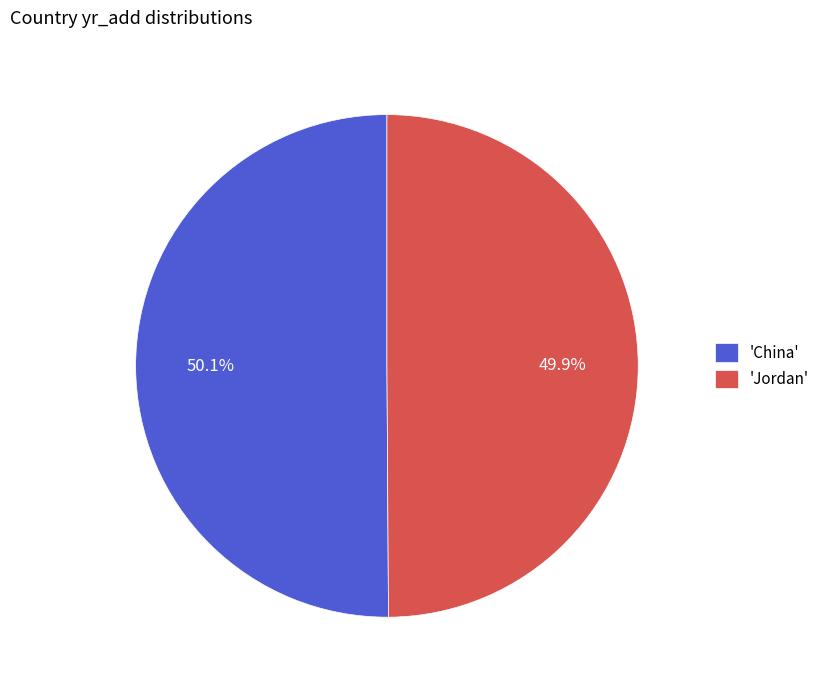

What is the total percentage of 'China' and 'Jordan'?

100.0%